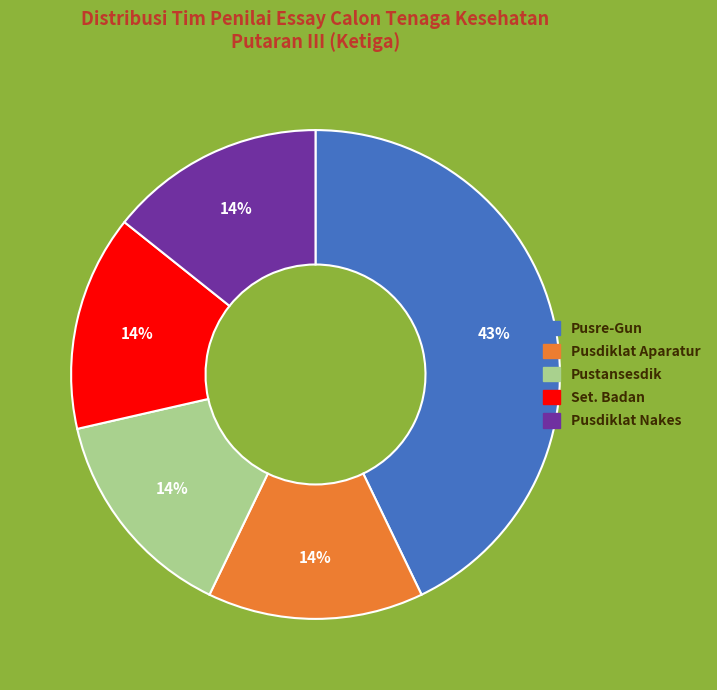

Does Pusdiklat Aparatur account for over 50% of the chart?

No